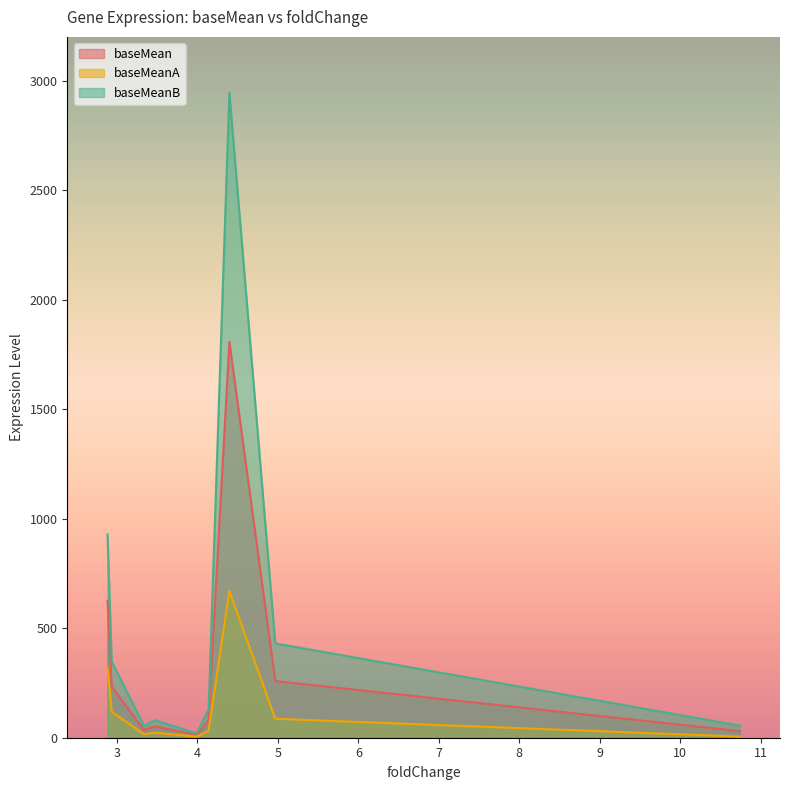

Rank the series by their maximum value, from highest to lowest.

baseMeanB, baseMean, baseMeanA